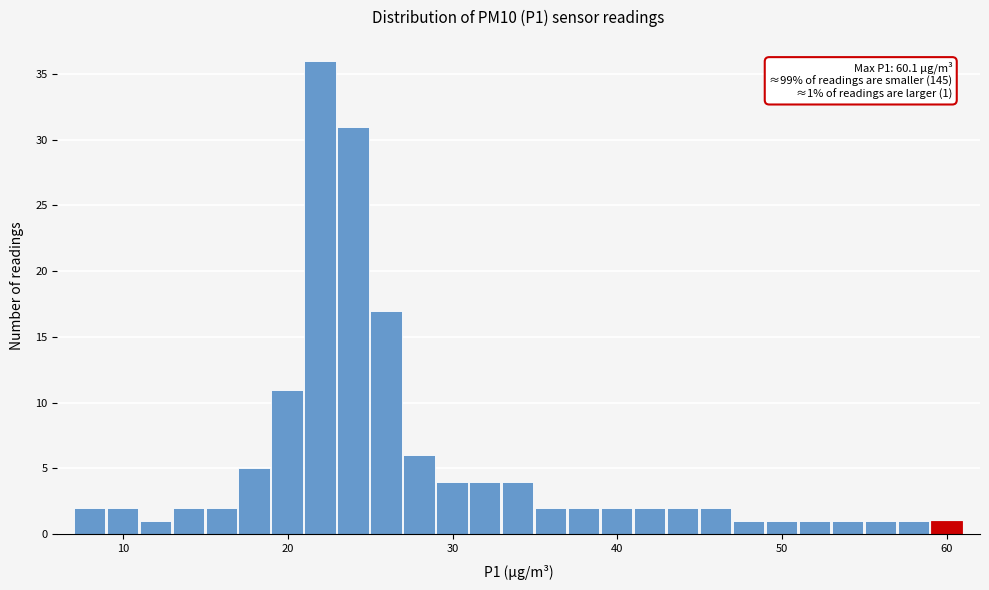

Read against the x-axis, roughly where is the centre of the tallest bar?

22